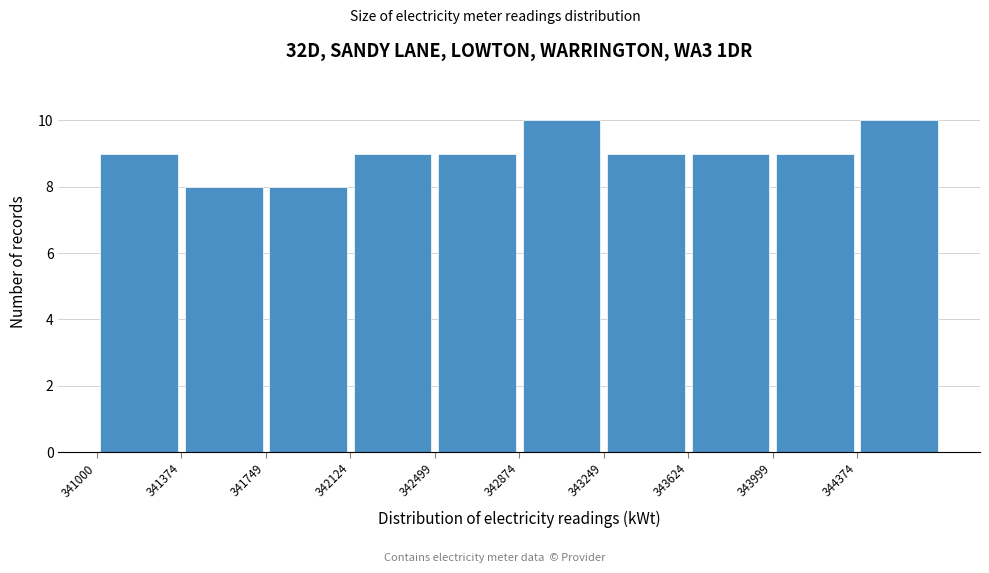

Reading left to right, list every bar in this chart as the range it spans on the x-axis followed by its height. Neither the bar edges nor the heights are printed on the chart, so give them approximately, as read against the axes.

341000 to 341350: 9
341350 to 341750: 8
341750 to 342100: 8
342100 to 342500: 9
342500 to 342850: 9
342850 to 343250: 10
343250 to 343600: 9
343600 to 344000: 9
344000 to 344350: 9
344350 to 344750: 10